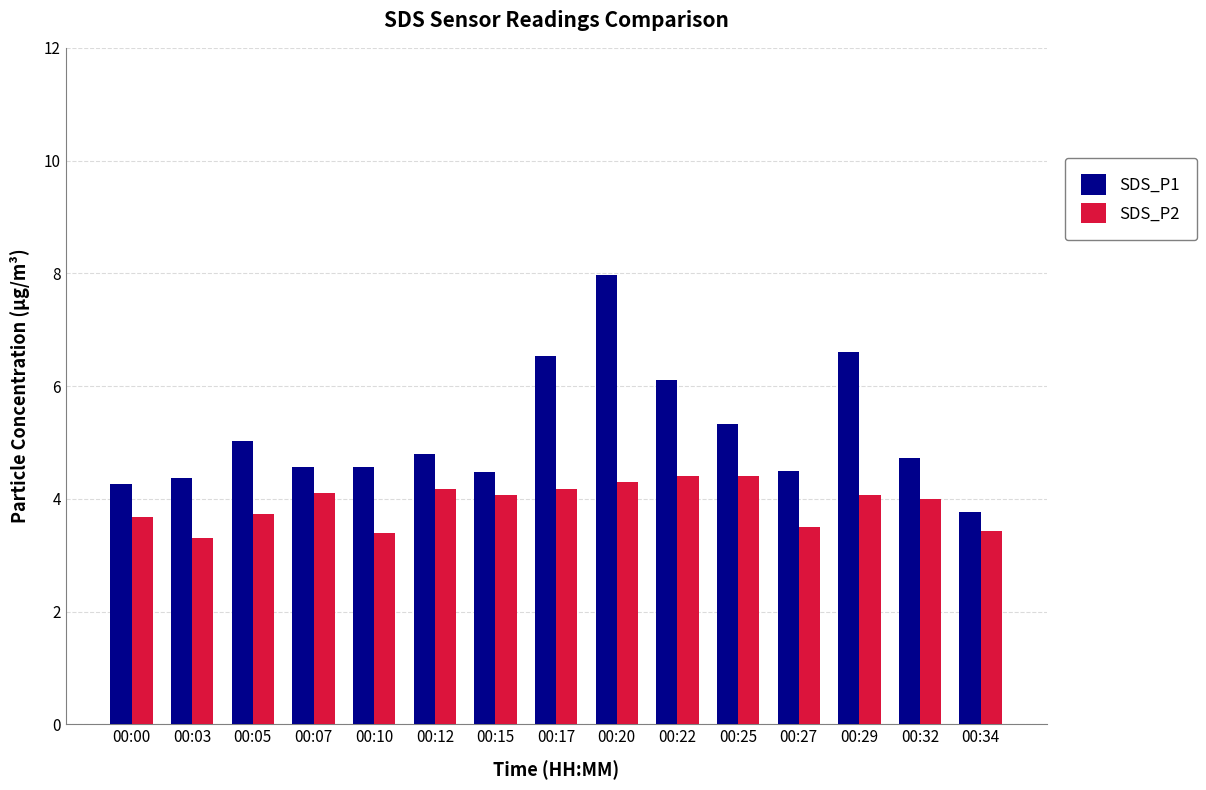

Where does the SDS_P1 series first go above 4?

00:00